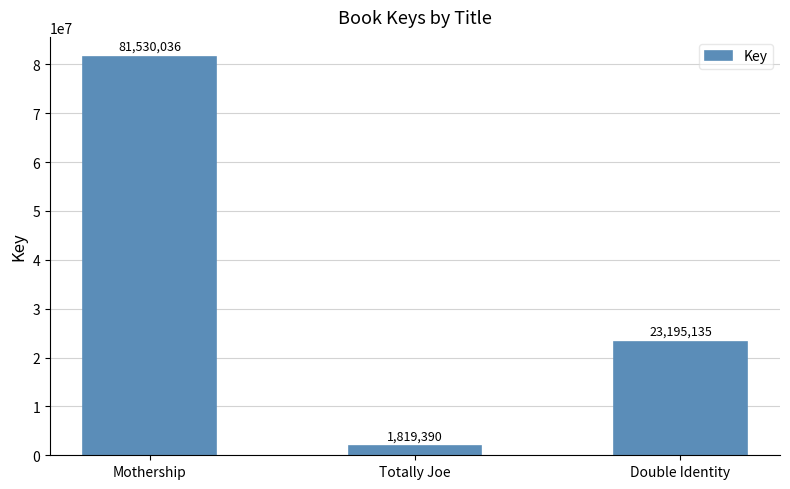

Between Double Identity and Totally Joe, which is larger?

Double Identity